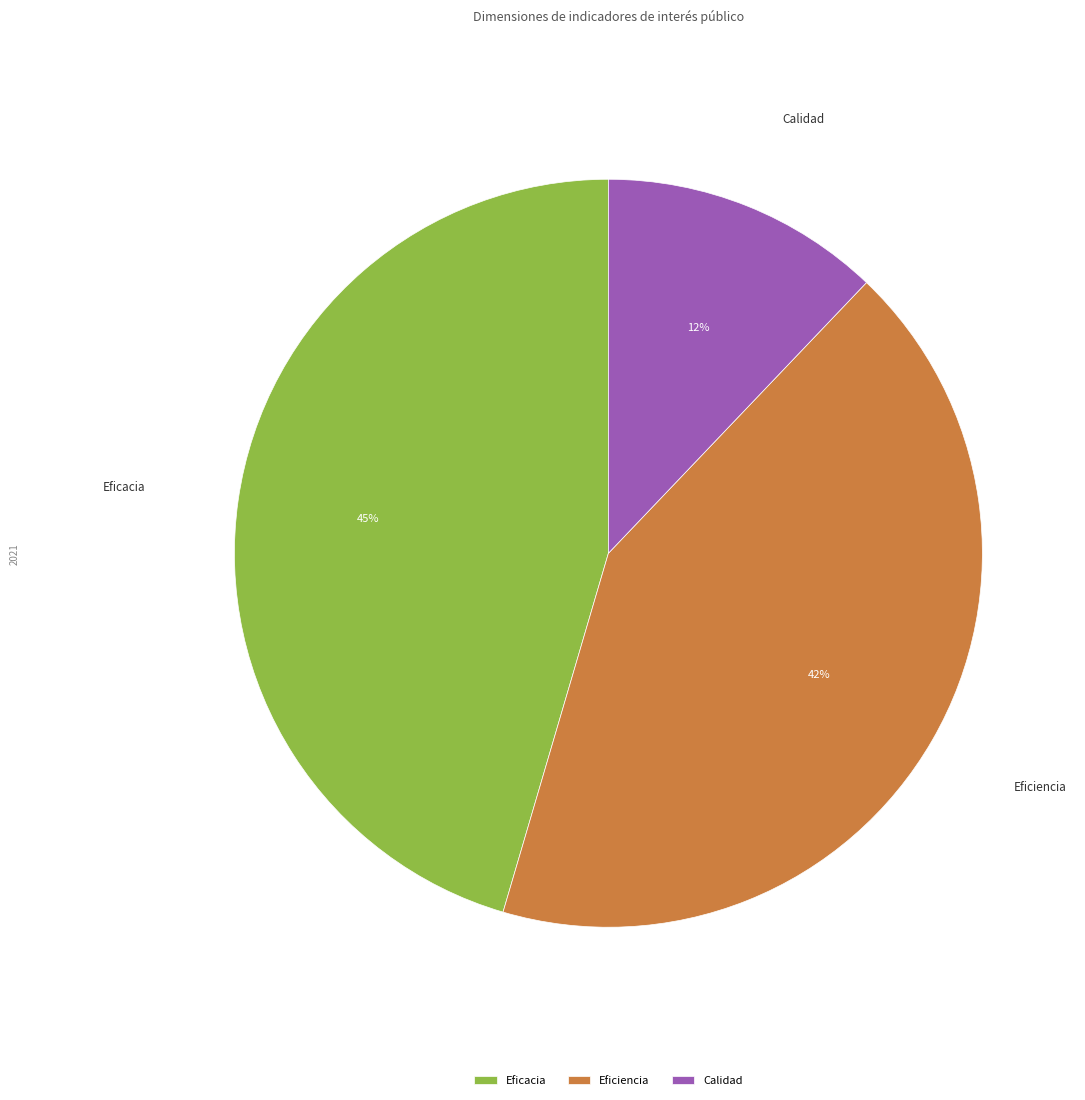

Is Eficacia the majority of the pie?

No